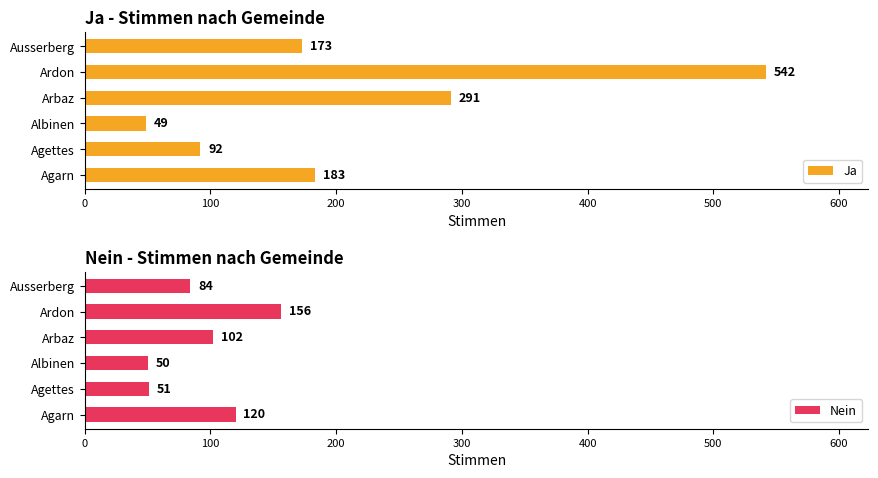

Which series has the largest total across all categories?

Ja